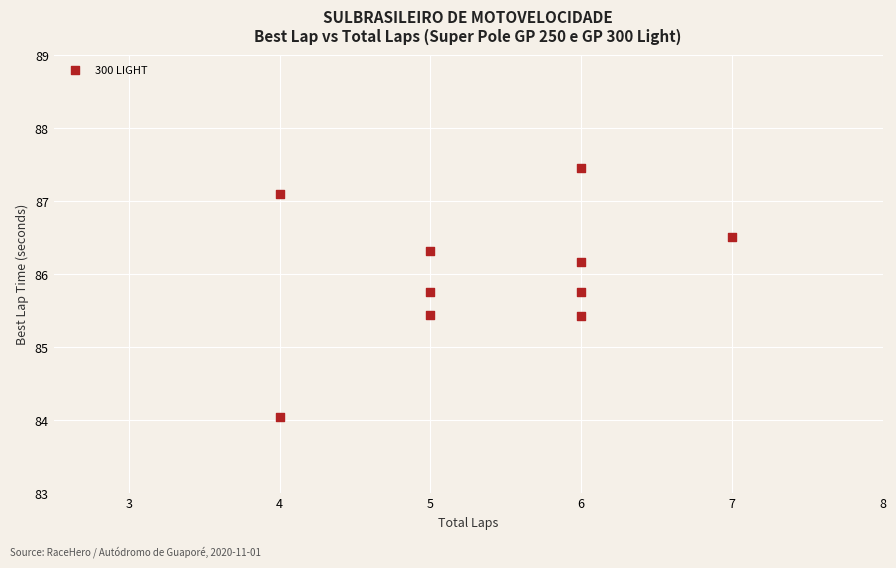

What is the range of Y values (max minus min)?

3.4